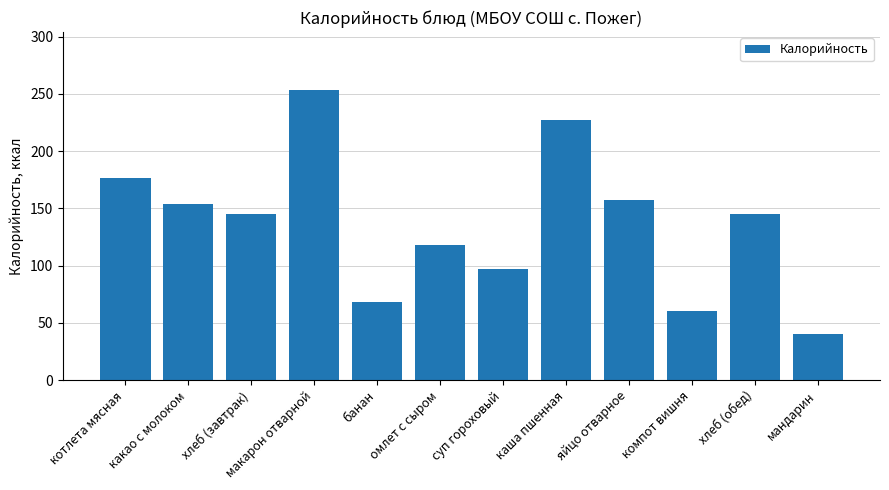

Reading right to left, list all the values displayed in this chart.

мандарин=40.0	хлеб (обед)=145.0	компот вишня=60.6	яйцо отварное=157.0	каша пшенная=227.2	суп гороховый=96.8	омлет с сыром=118.0	банан=68.0	макарон отварной=253.3	хлеб (завтрак)=145.0	какао с молоком=154.0	котлета мясная=176.8